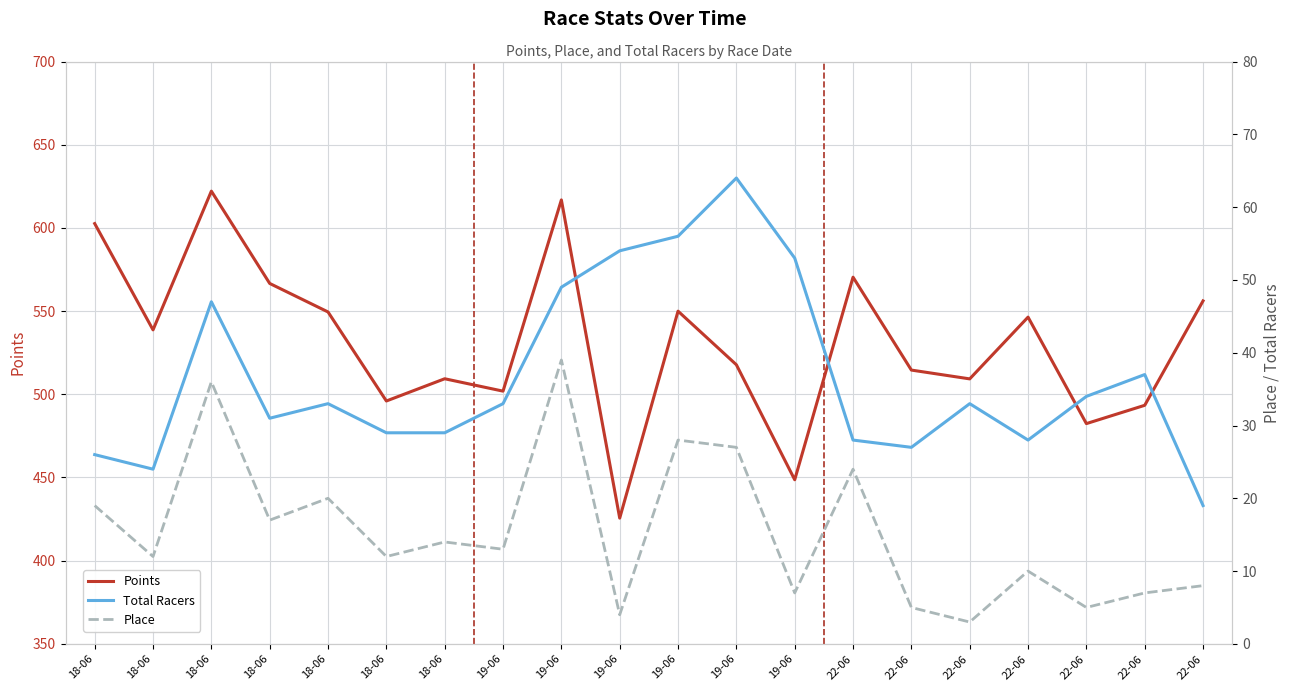

What are all the series names shown in the legend?

Points, Total Racers, Place